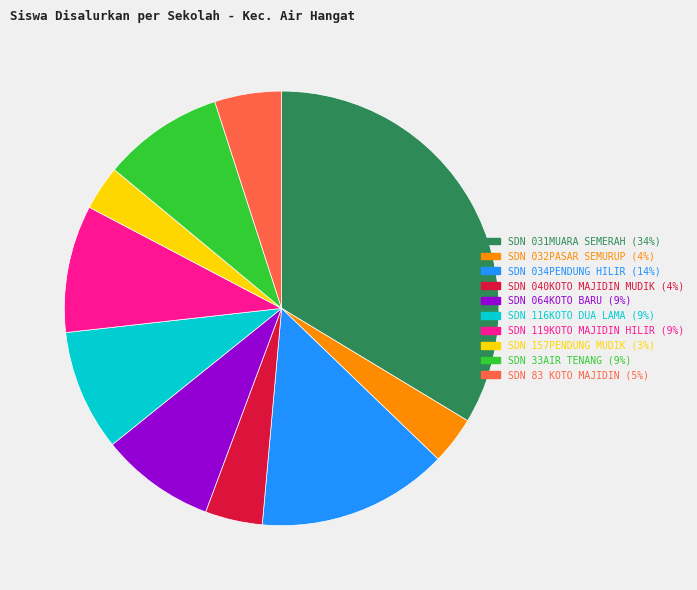

Is there any slice that represents more than half of the pie?

No